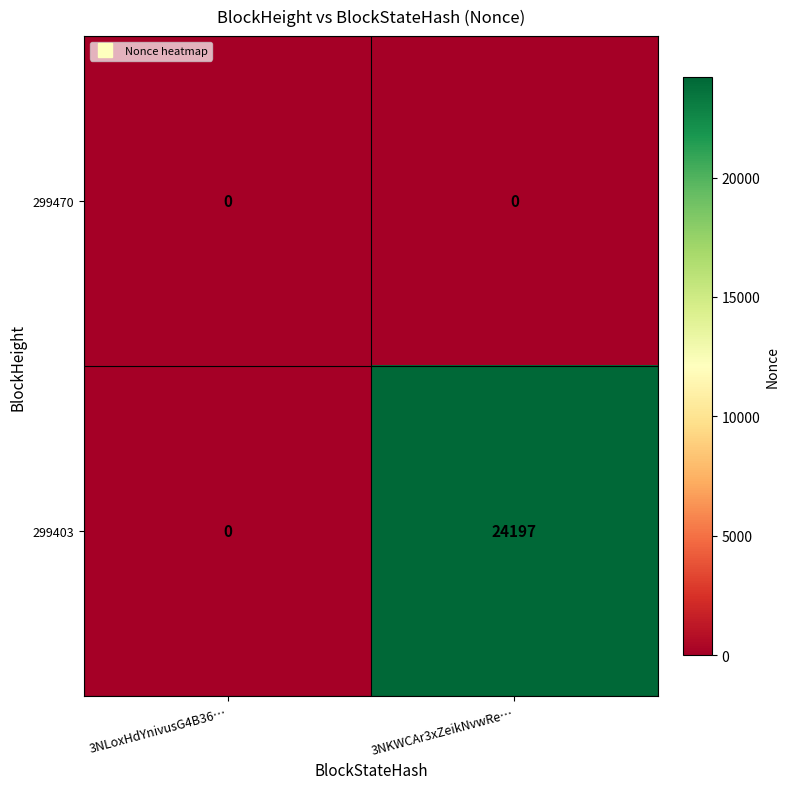

At 3NKWCAr3xZeikNvwRe…, list the series in order from smallest to largest.

299470, 299403